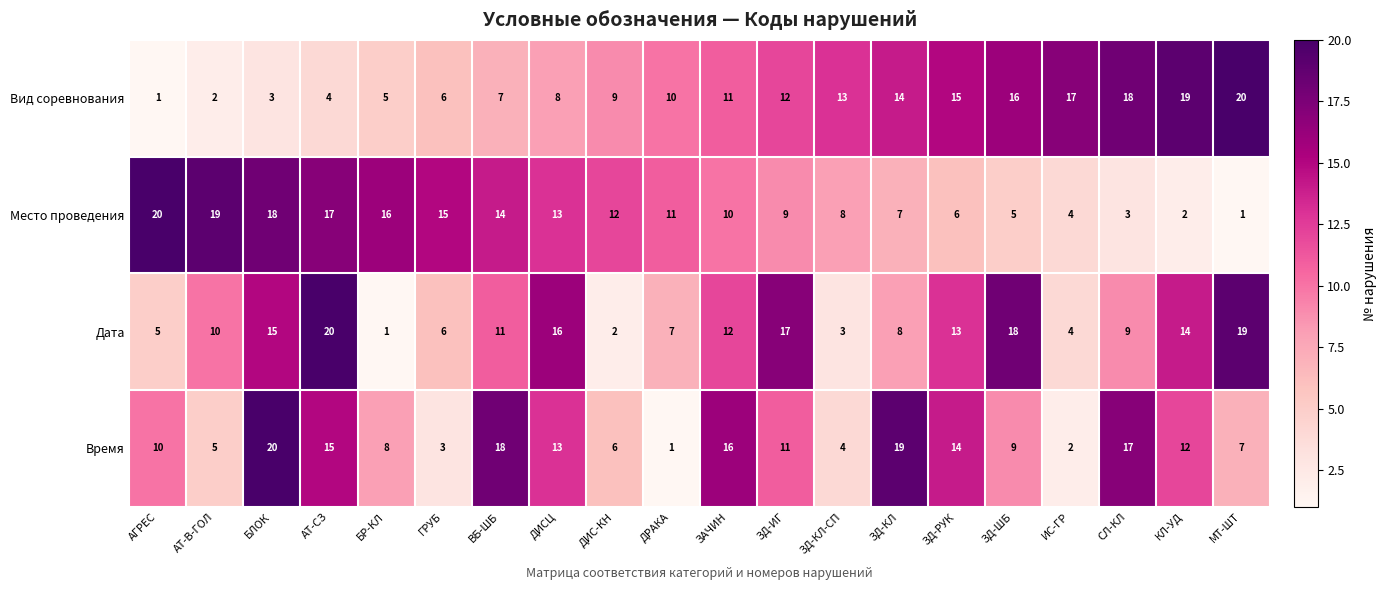

At ДИС-КН, list the series in order from largest to smallest.

Место проведения, Вид соревнования, Время, Дата